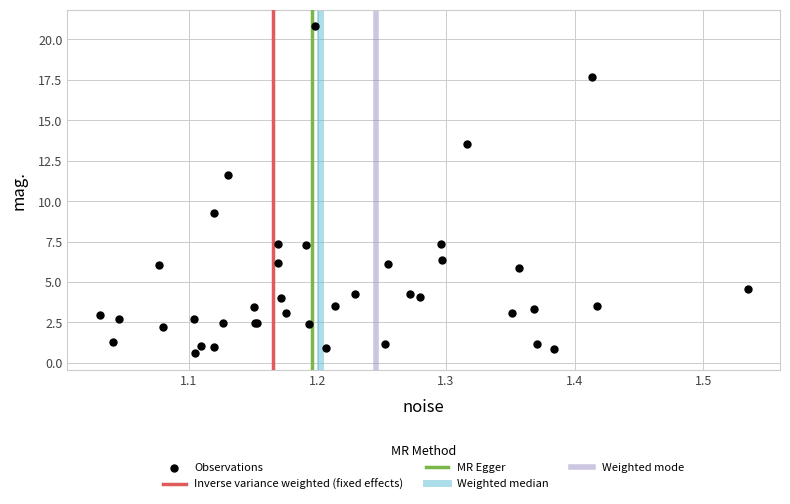

What Y value in the scatter plot is closest to 10?

9.3